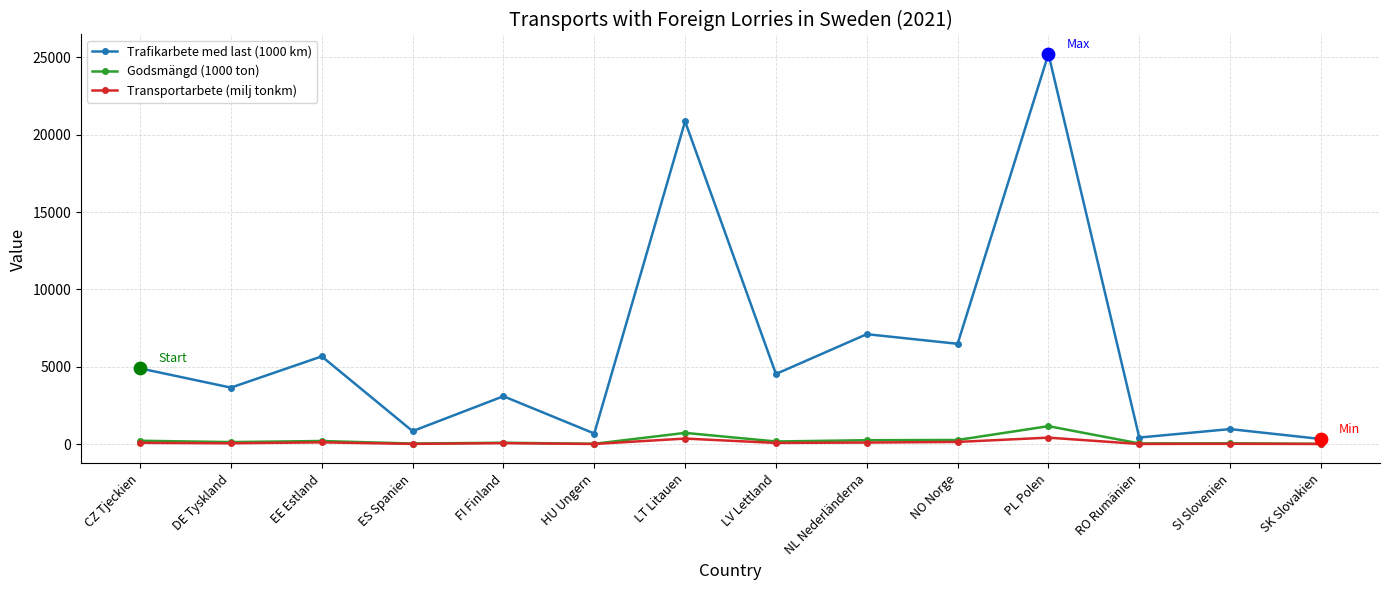

What is the total value across all series at NO Norge?

6891